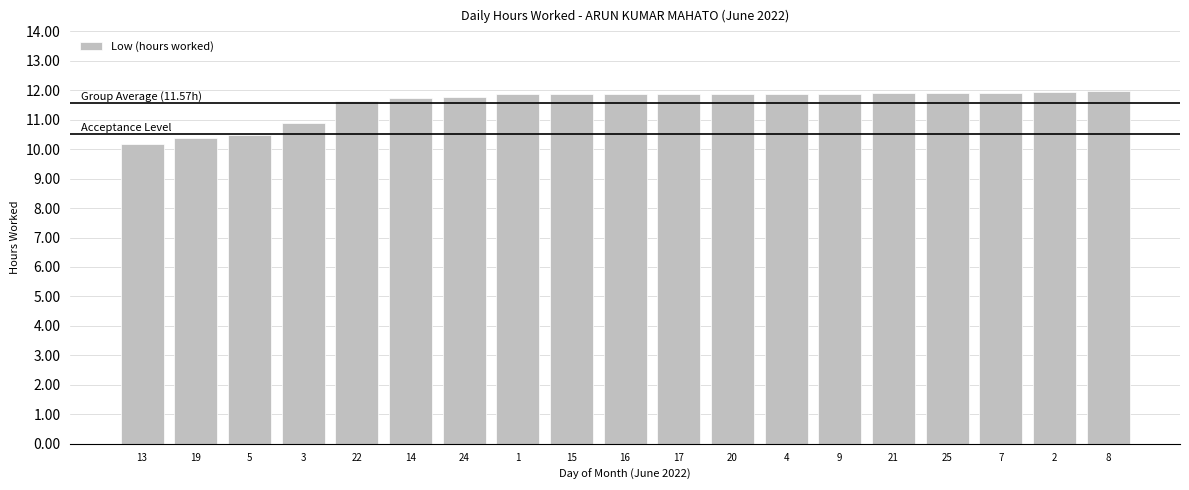

Is it true that the value at 3 is 4.4?

False